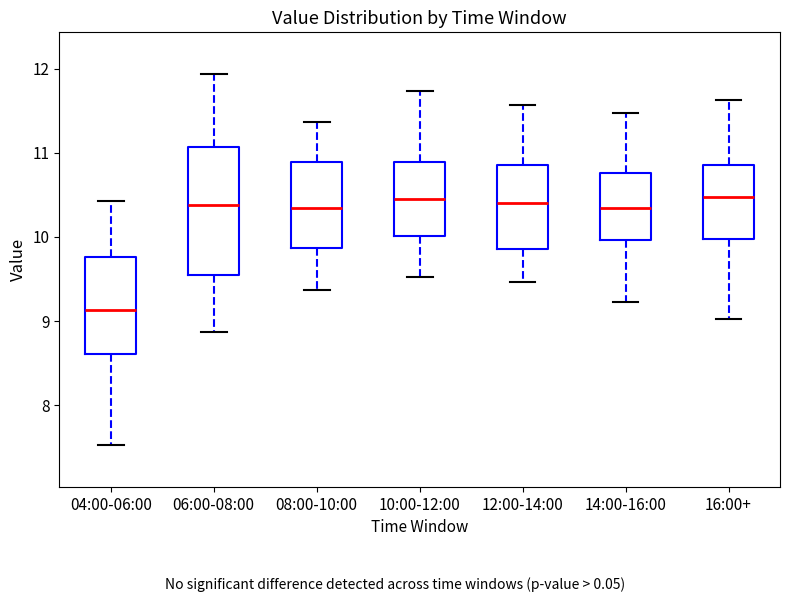

Which box is the tallest, from its lower edge to its upper edge?

06:00-08:00